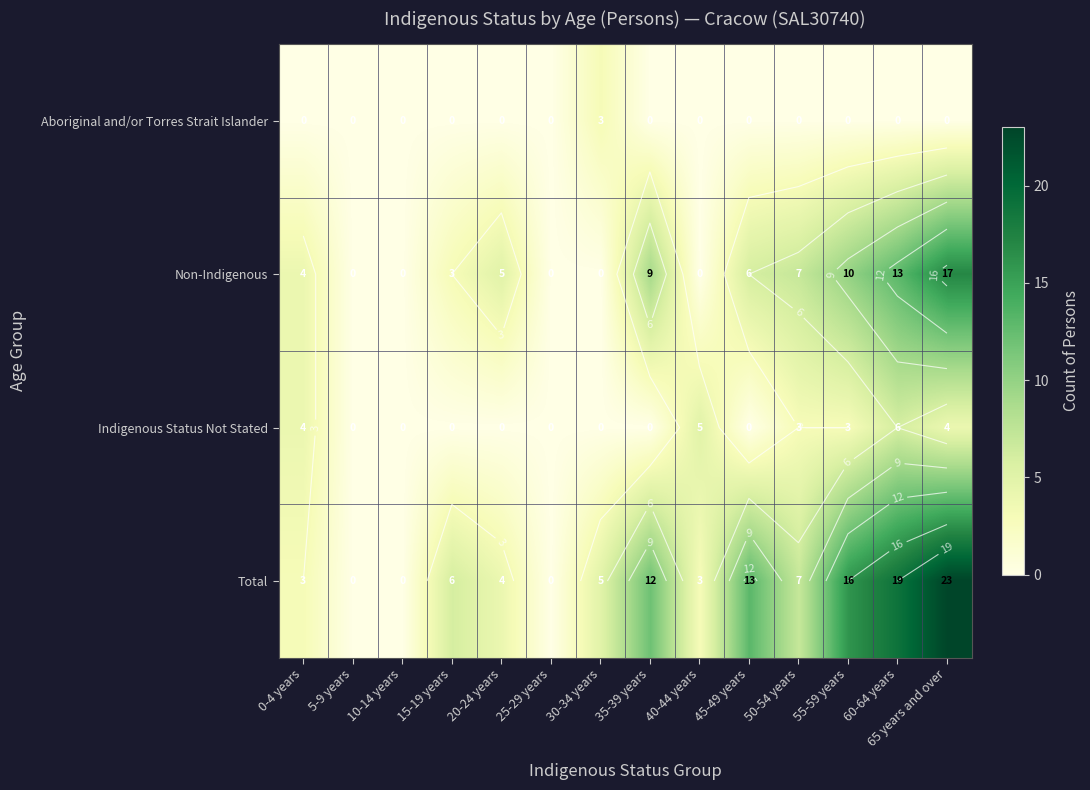

At which label is Non-Indigenous closest to 8?

35-39 years